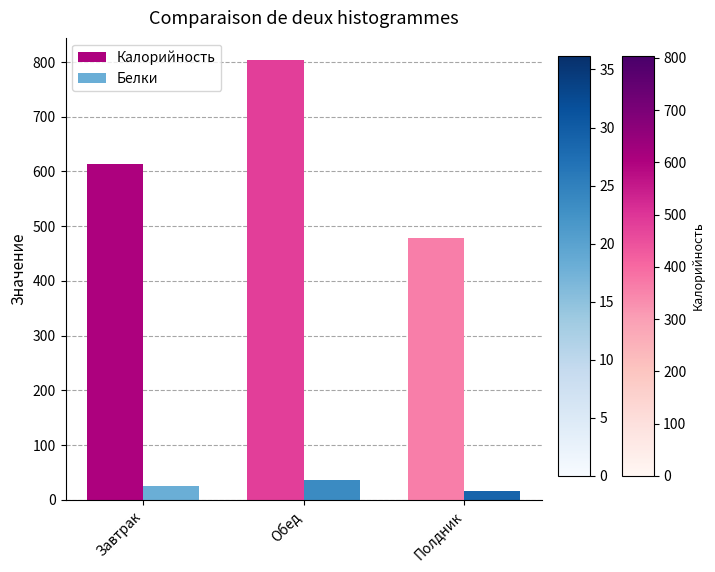

Reading left to right, extract all data points from this chart.

Калорийность: Завтрак=613.5	Обед=804.0	Полдник=477.6
Белки: Завтрак=24.9	Обед=36.2	Полдник=15.5